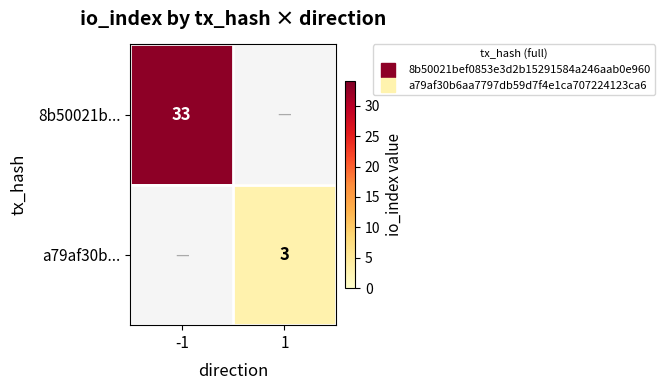

At how many categories does at least one series exceed 29?

1